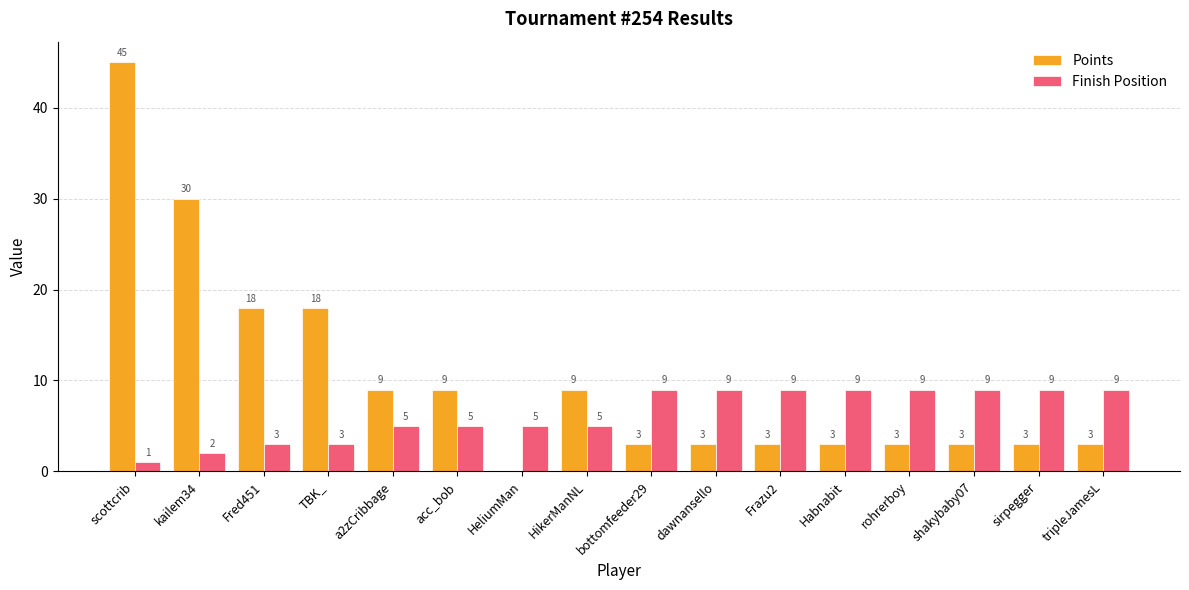

Are the bars horizontal?

No